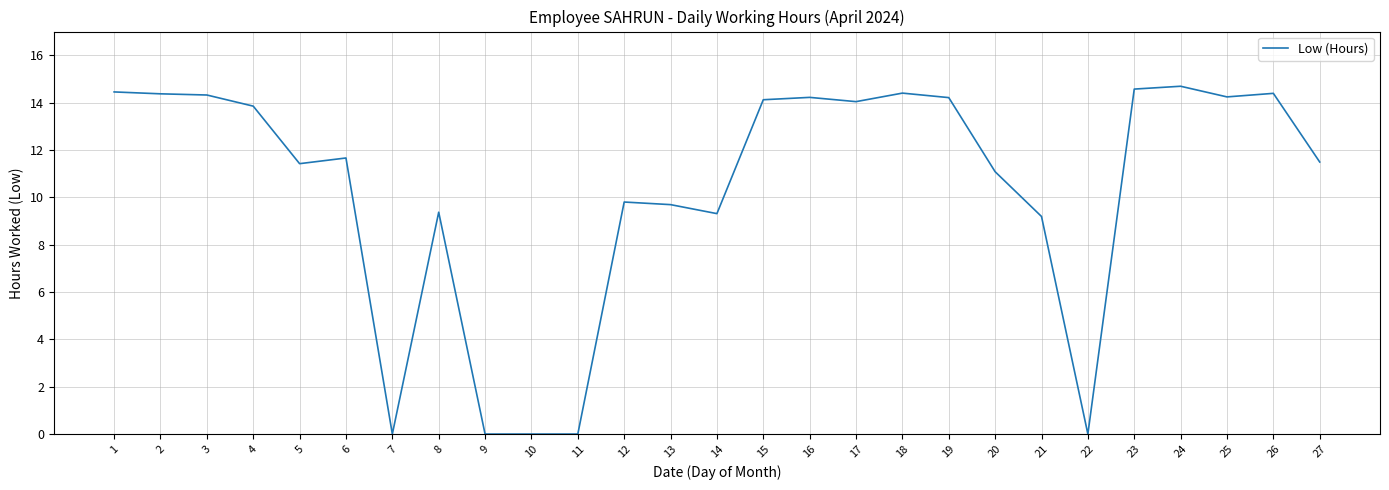

What is the difference between the values at 2 and 8?

5.0